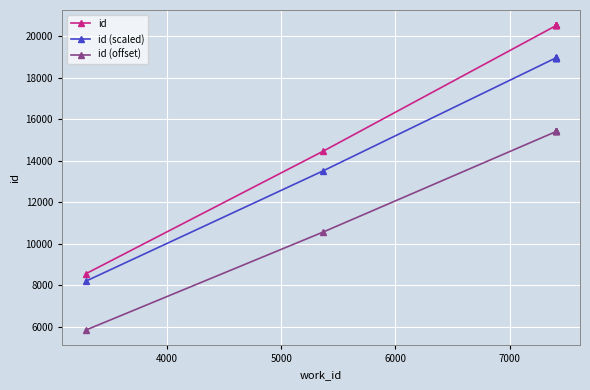

True or false: id and id (scaled) intersect in this chart.

False